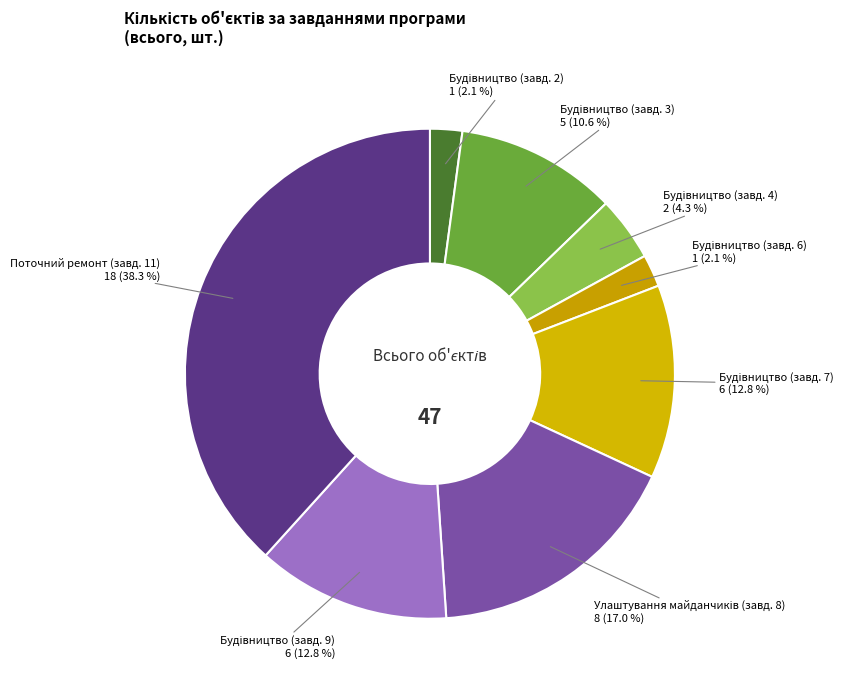

What is the largest slice in the pie chart?

Поточний ремонт (завд. 11)